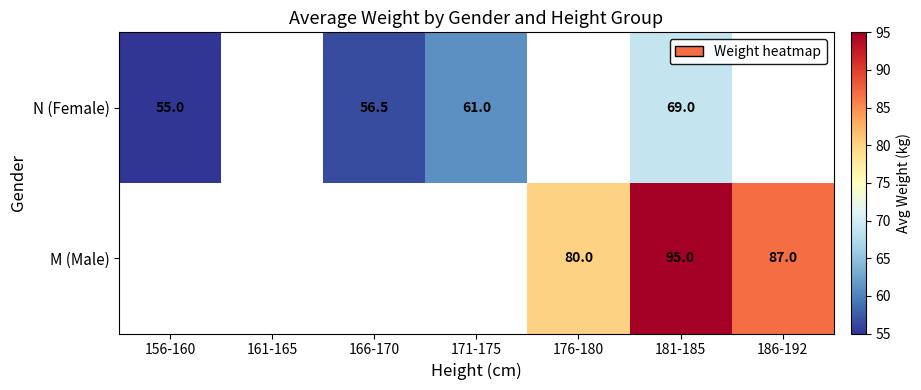

True or false: N (Female) has a value of 105.1 at 171-175.

False